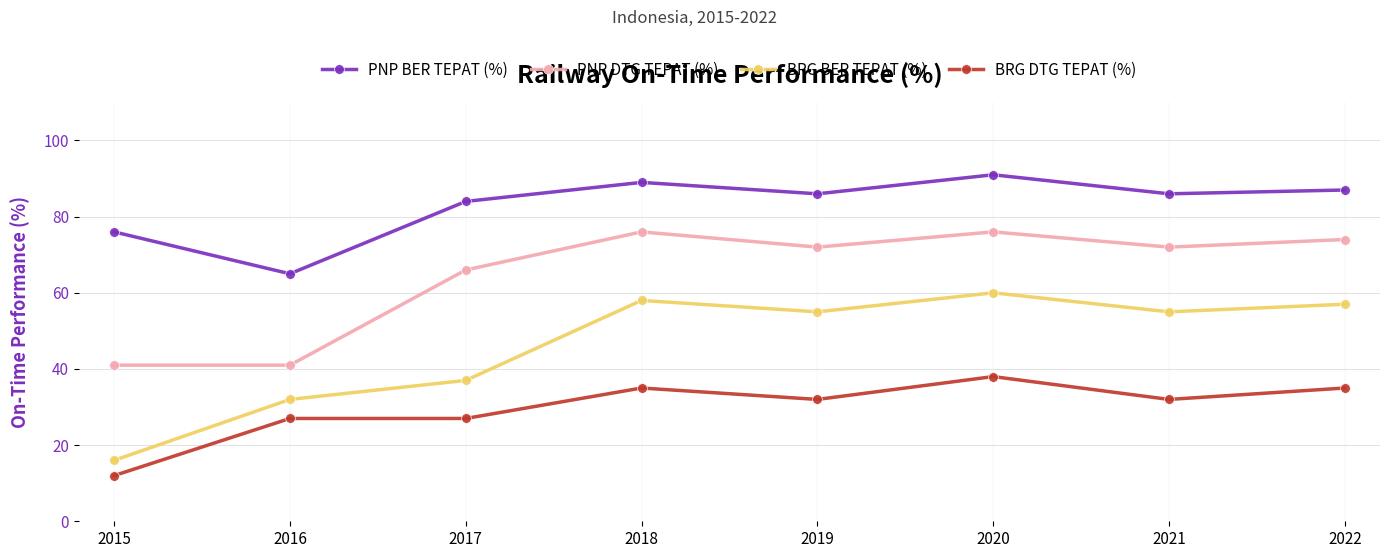

In PNP DTG TEPAT (%), how many points are higher than both neighbors (excluding endpoints)?

2